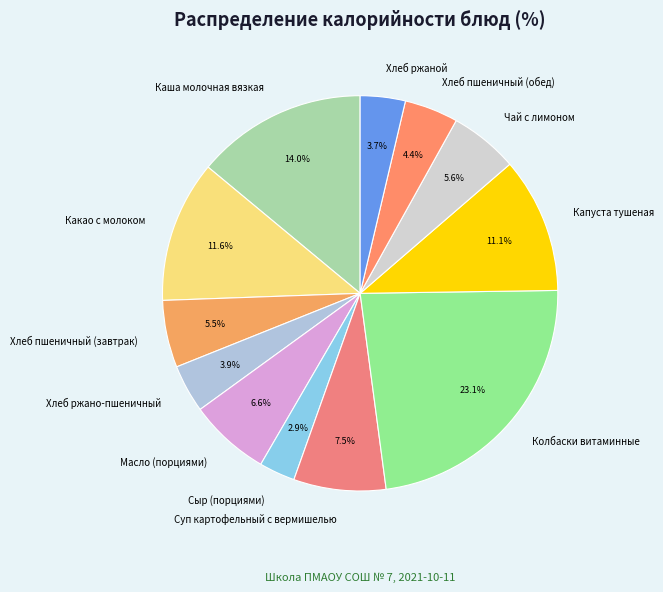

Which has a higher value, Хлеб пшеничный (завтрак) or Суп картофельный с вермишелью?

Суп картофельный с вермишелью